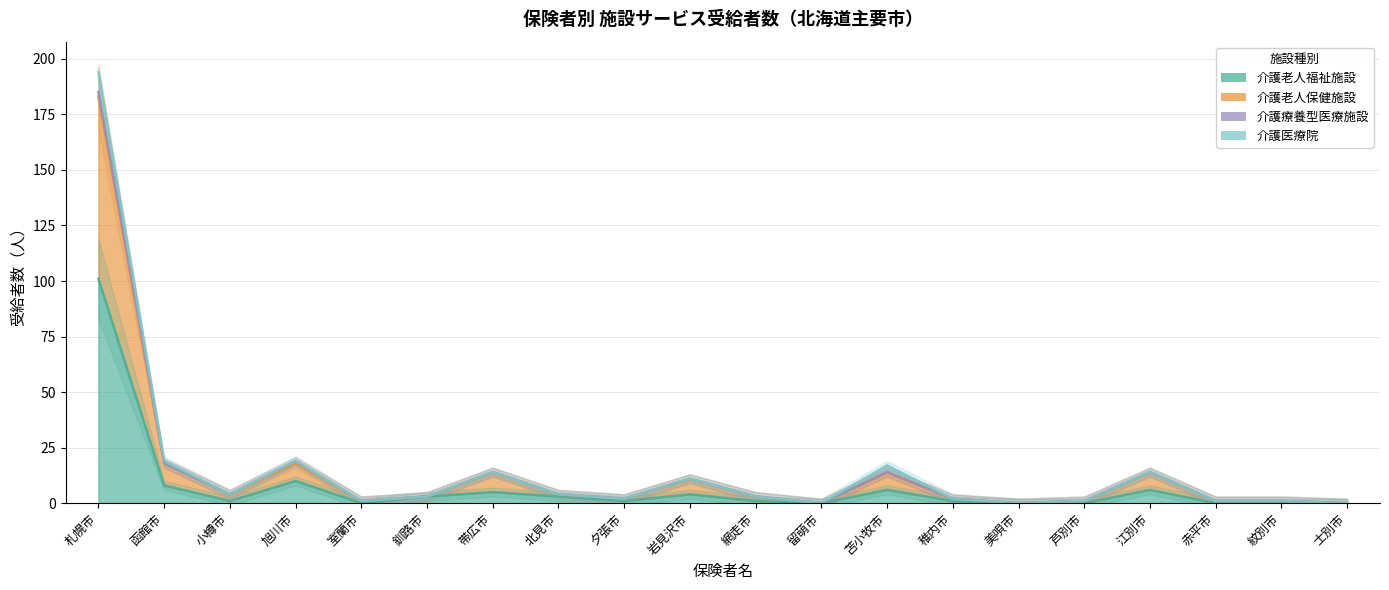

What is the difference between the maximum and minimum values in the 介護老人保健施設 series?

183